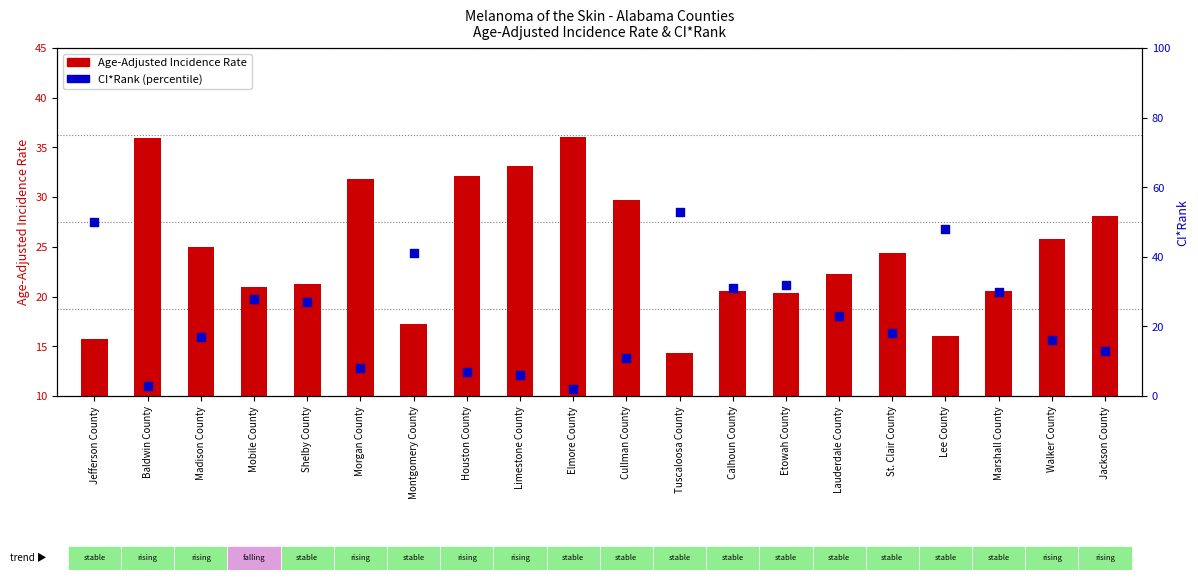

Which series has the largest total across all categories?

Age-Adjusted Incidence Rate